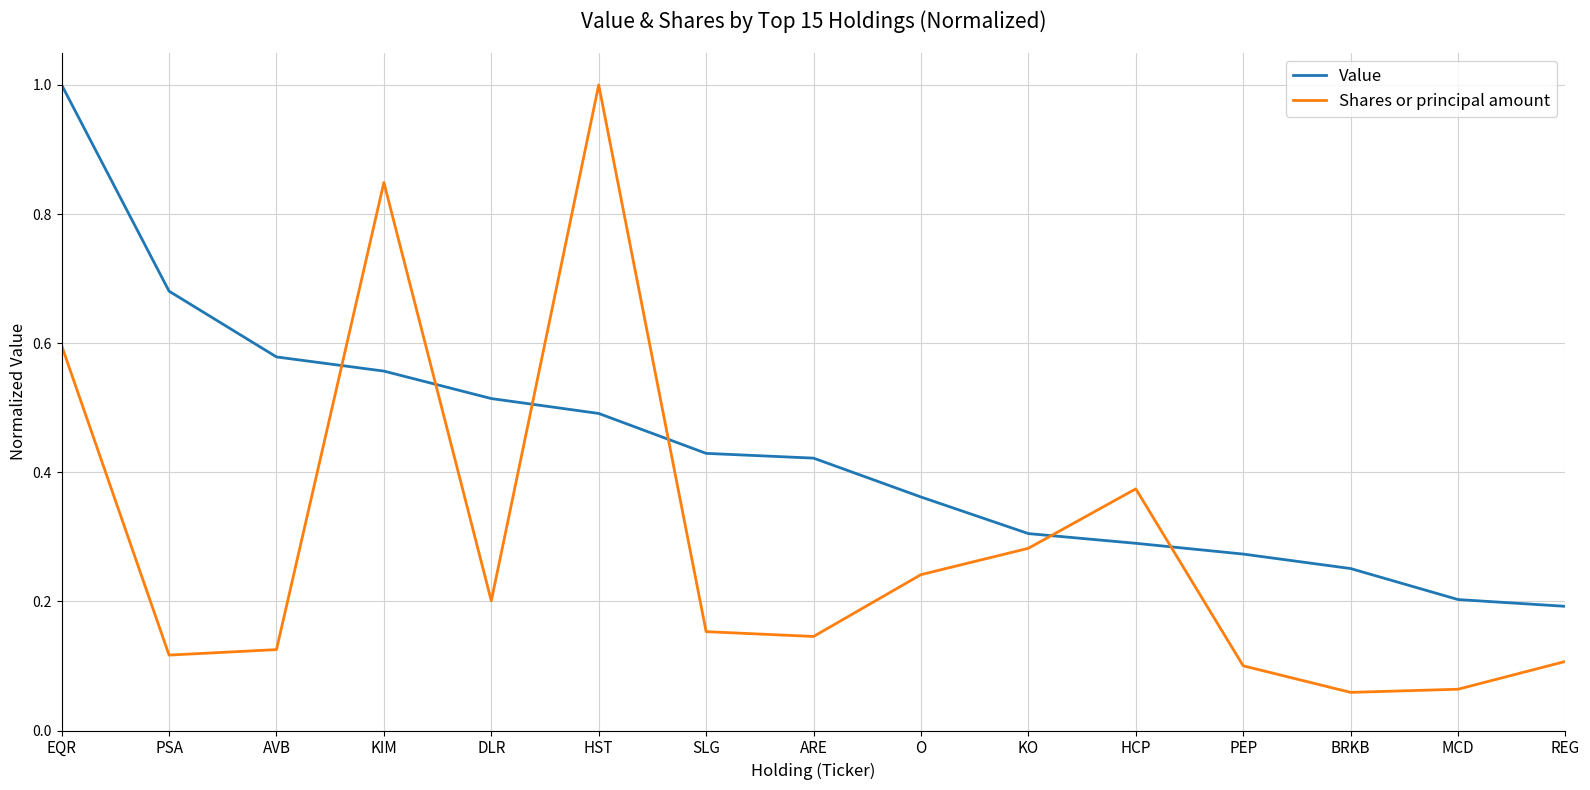

What is the total value across all series at HST?

1.5